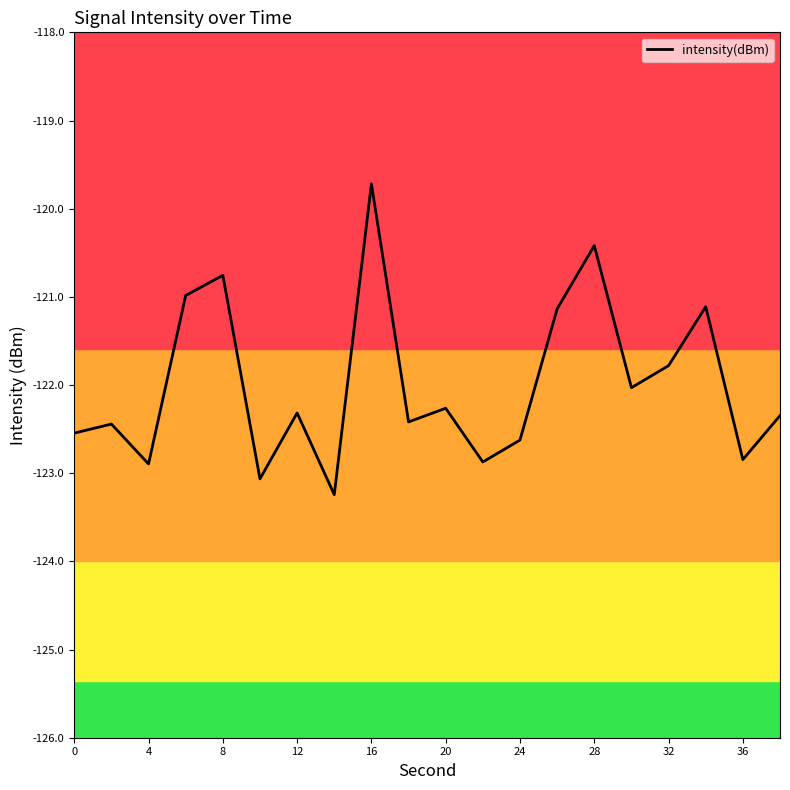

What is the difference between the maximum and minimum values?

3.5